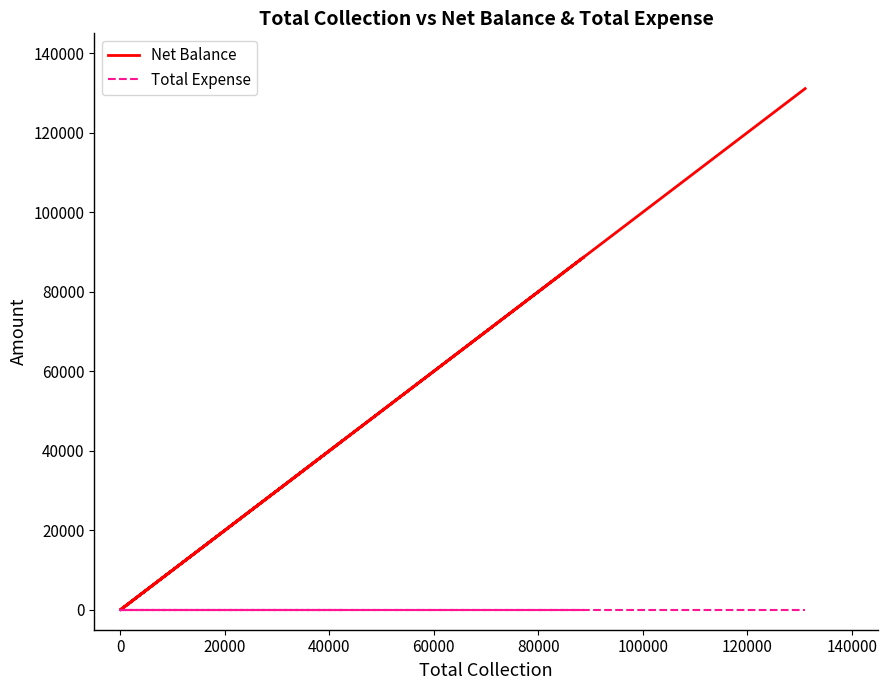

What are all the series names shown in the legend?

Net Balance, Total Expense